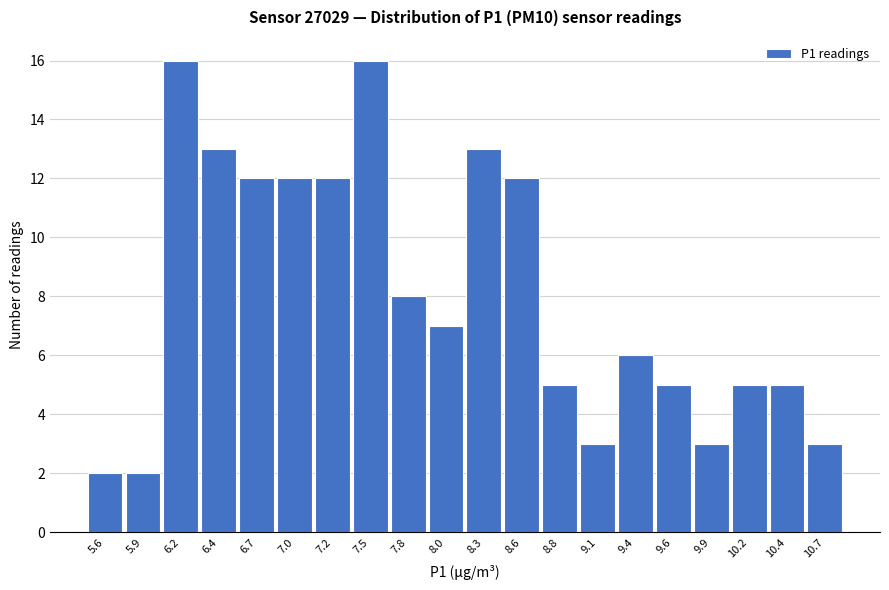

Reading left to right, extract all data points from this chart.

5.6=2	5.9=2	6.2=16	6.4=13	6.7=12	7.0=12	7.2=12	7.5=16	7.8=8	8.0=7	8.3=13	8.6=12	8.8=5	9.1=3	9.4=6	9.6=5	9.9=3	10.2=5	10.4=5	10.7=3